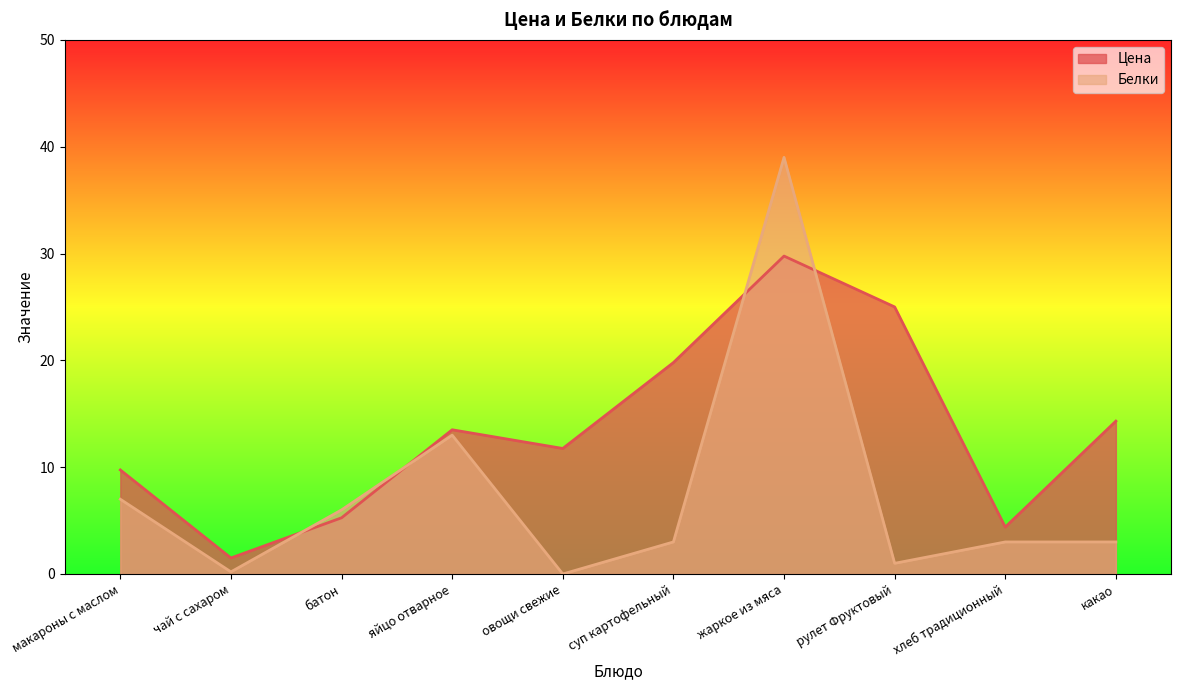

What position from the right is чай с сахаром?

9